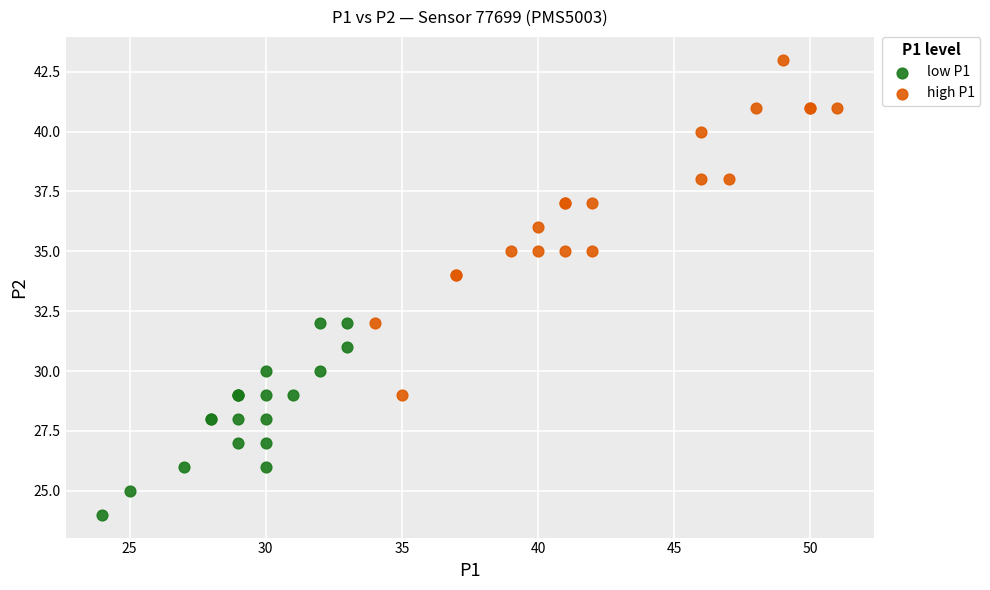

Which series has the largest Y range (max minus min)?

high P1